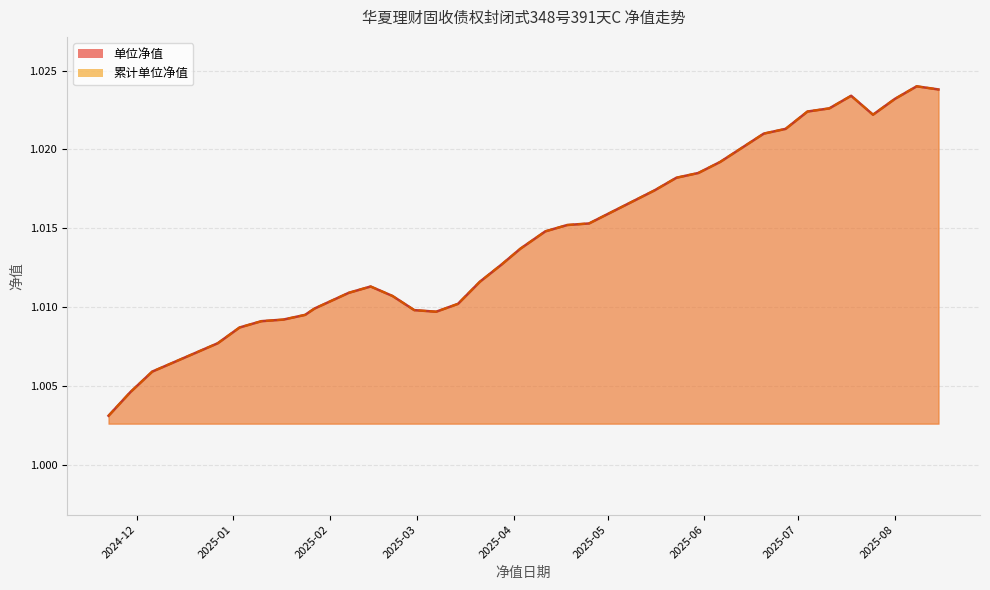

How many lines are shown in the chart?

2